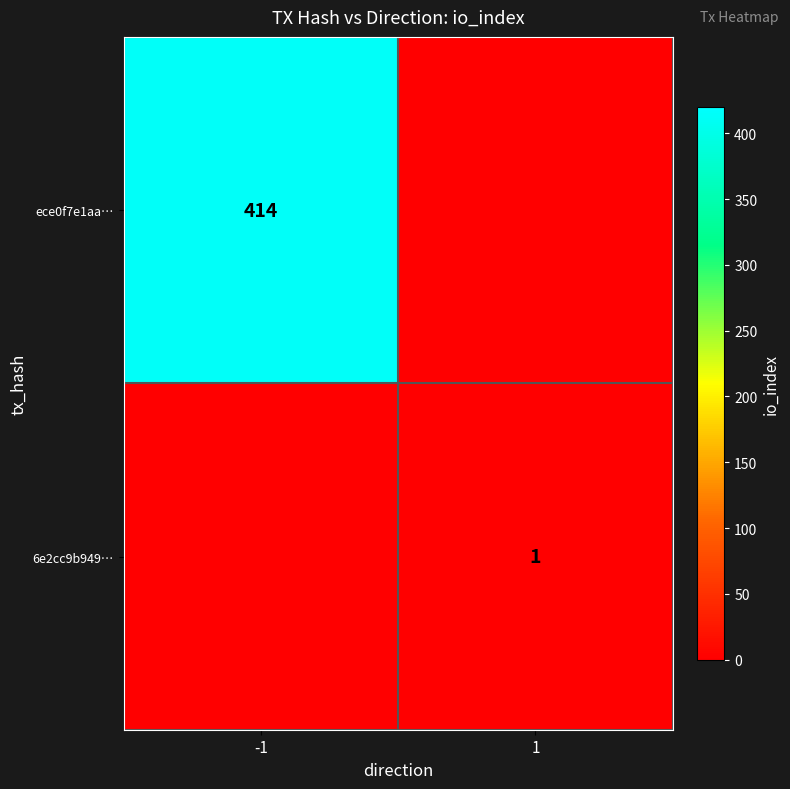

Between -1 and 1, which is larger?

-1